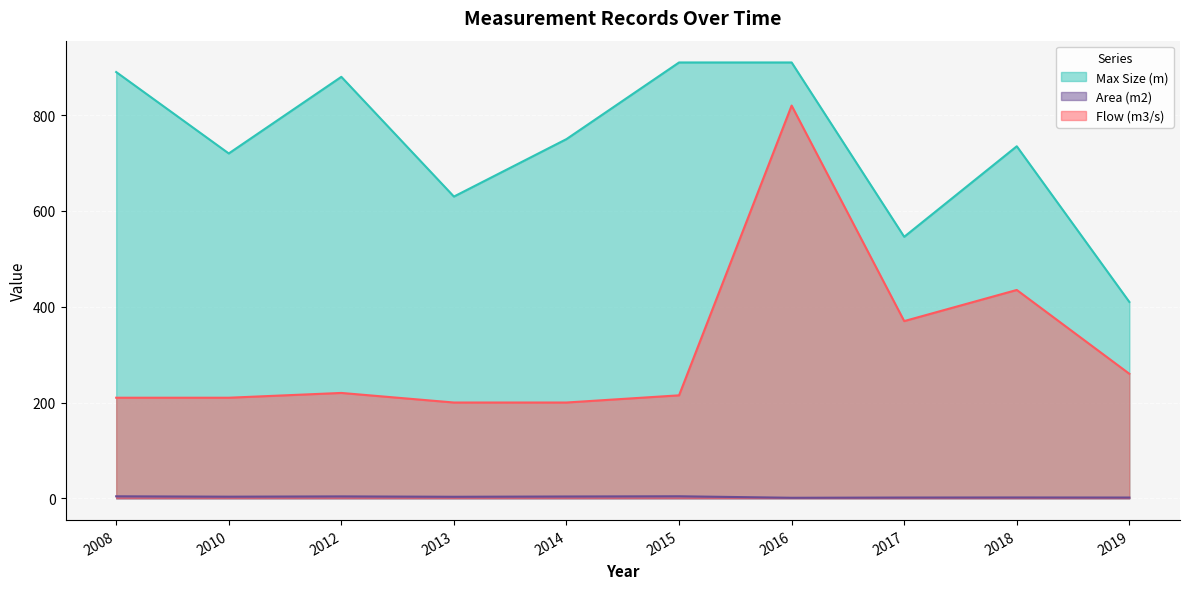

Is the value of Max Size (m) at 2016 greater than the value of Area (m2) at 2018?

Yes